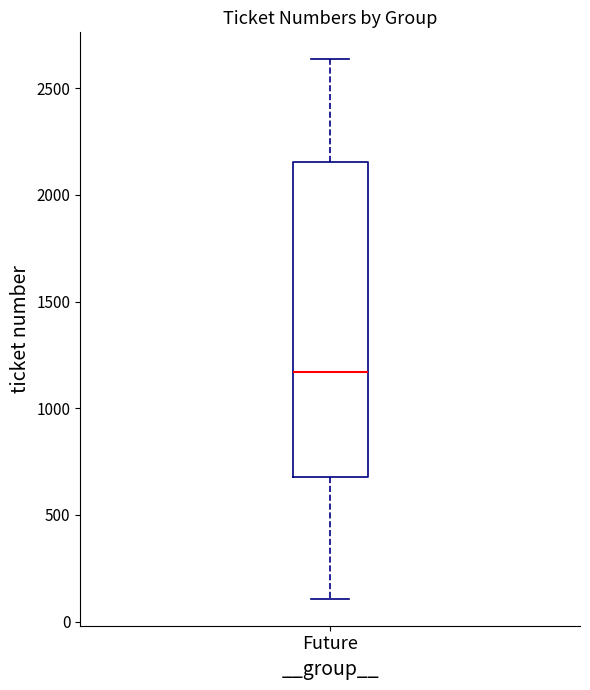

Transcribe this box plot: give where the median line is, the range the box spans, and where the two whiskers end, as read against the y-axis. The values are not printed on the chart, so give them approximately, as read against the axis.

median 1150, box 700 to 2150, whiskers 100 to 2650